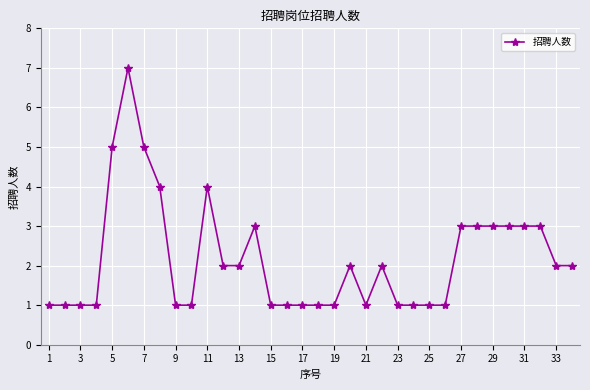

What is the sum of all values?

74